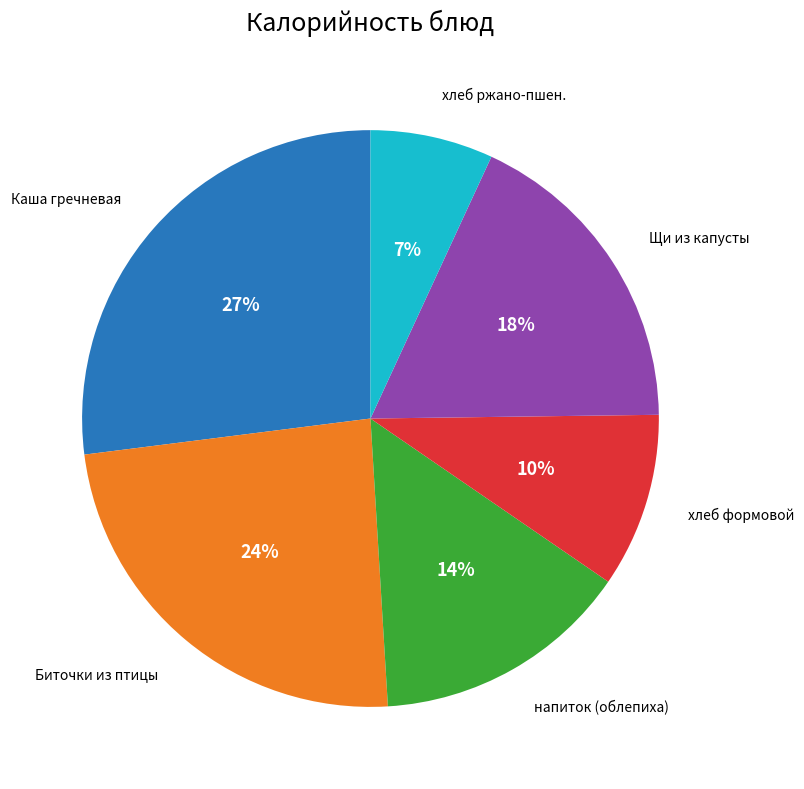

To the nearest percent, what is the average slice percentage?

17%